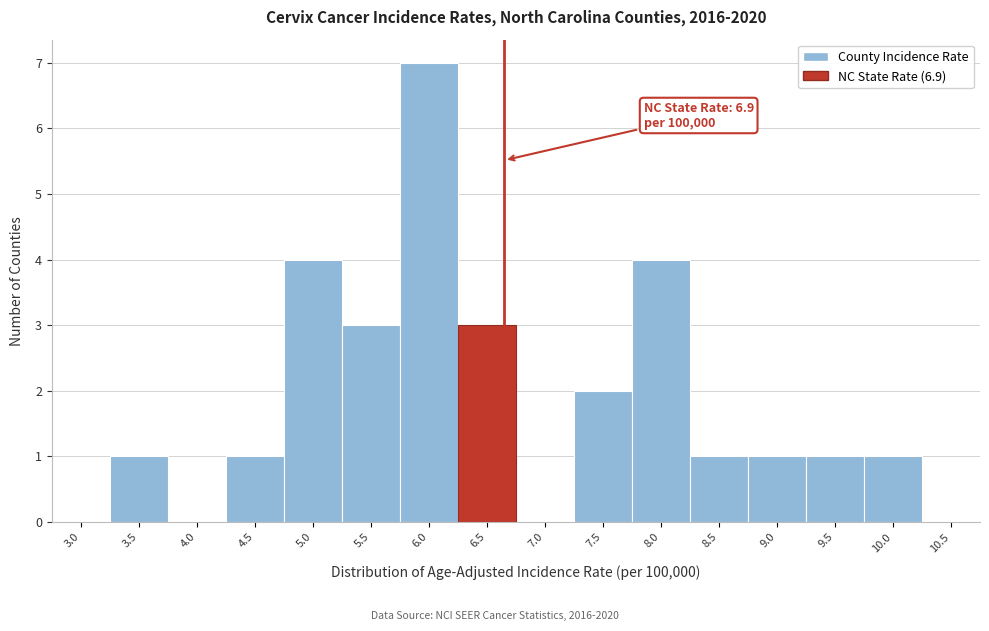

Reading right to left, what are all the values shown in this chart?

10.5=0	10.0=1	9.5=1	9.0=1	8.5=1	8.0=4	7.5=2	7.0=0	6.5=3	6.0=7	5.5=3	5.0=4	4.5=1	4.0=0	3.5=1	3.0=0